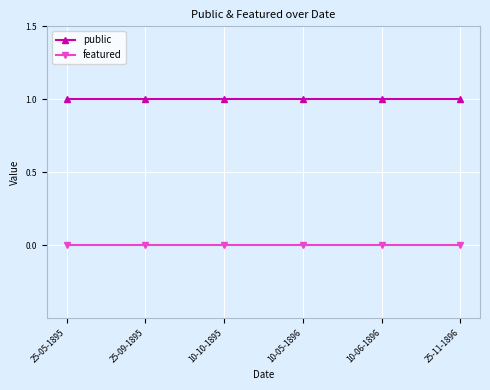

What is the spread (max minus min) of values at 10-06-1896?

1